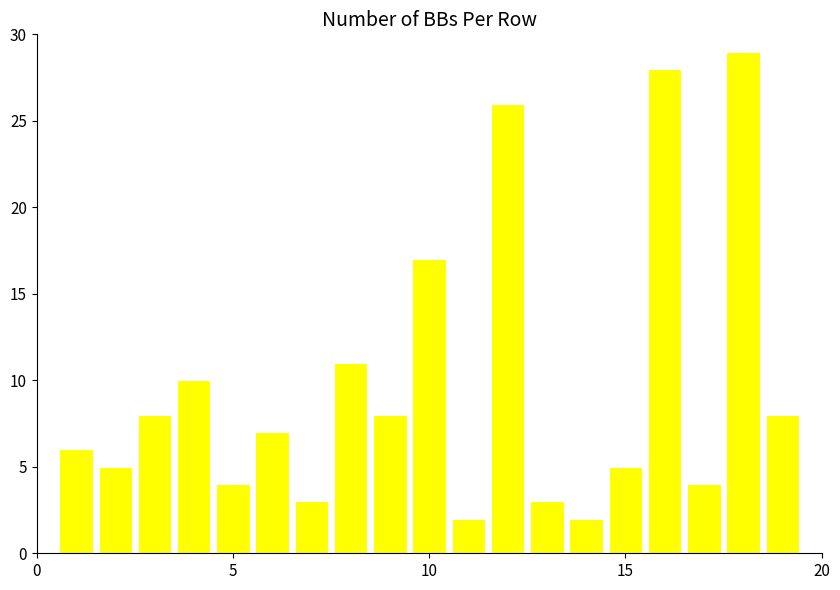

What is the difference between the maximum and second lowest values?

27